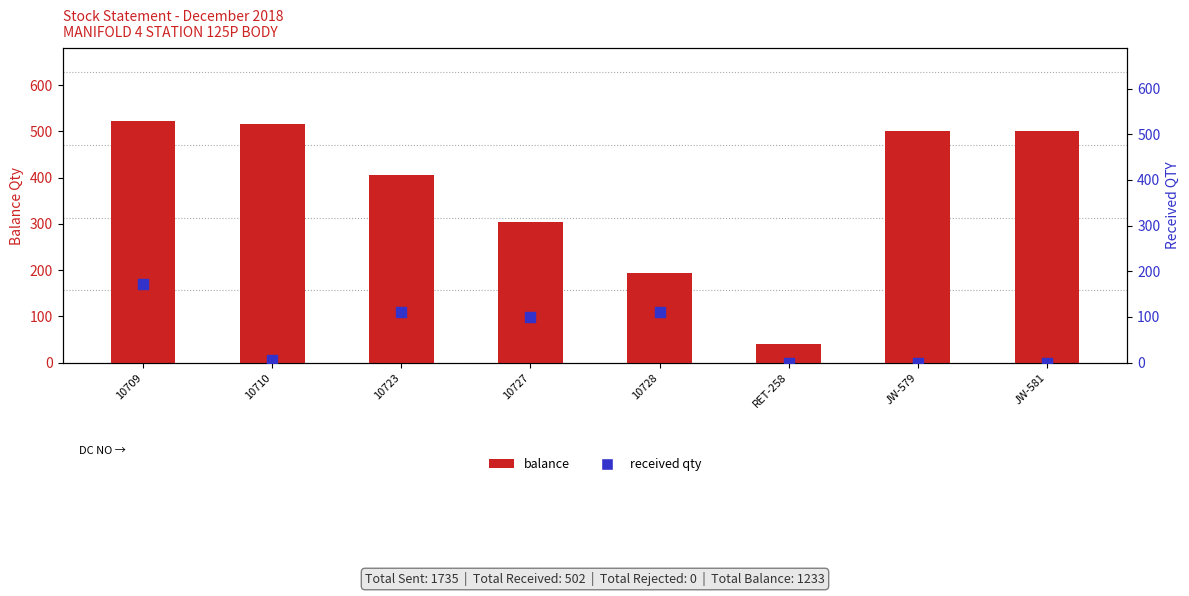

Which series reaches the maximum Y coordinate?

balance